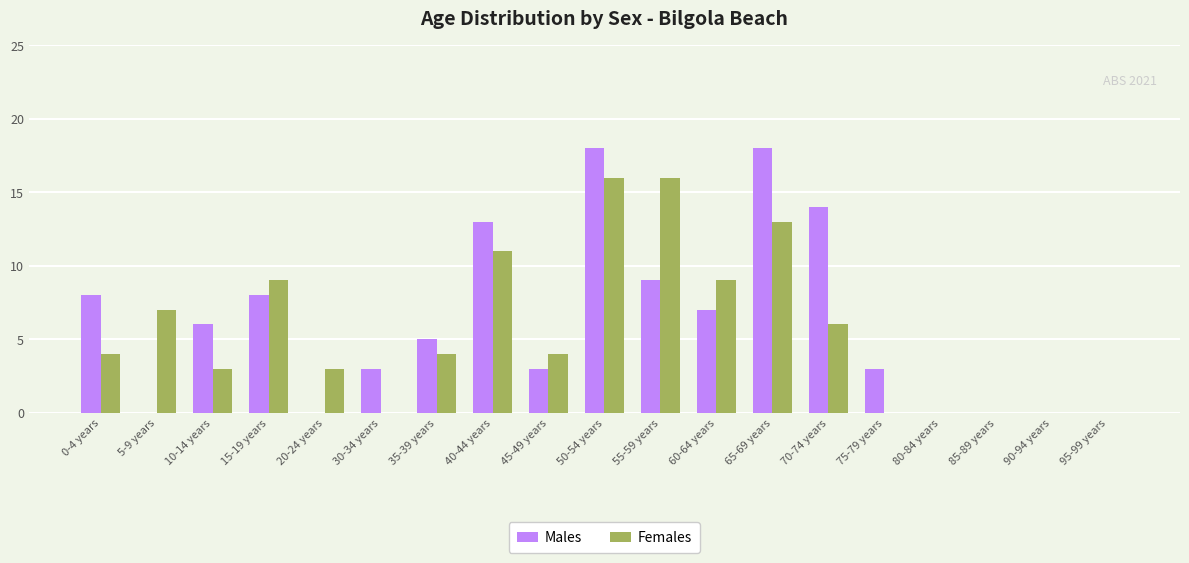

What is the sum of all Females values?

105